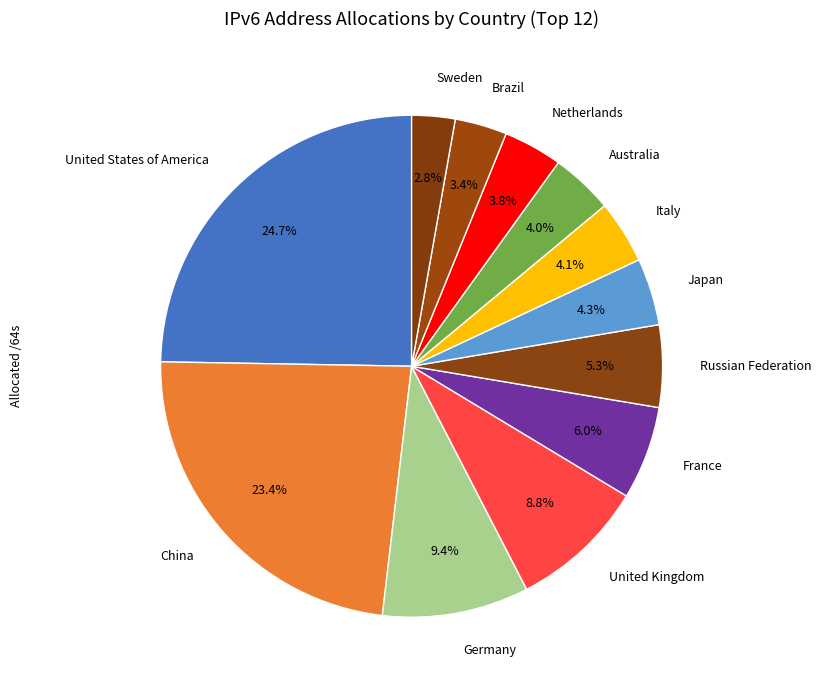

How many slices are in this pie chart?

12